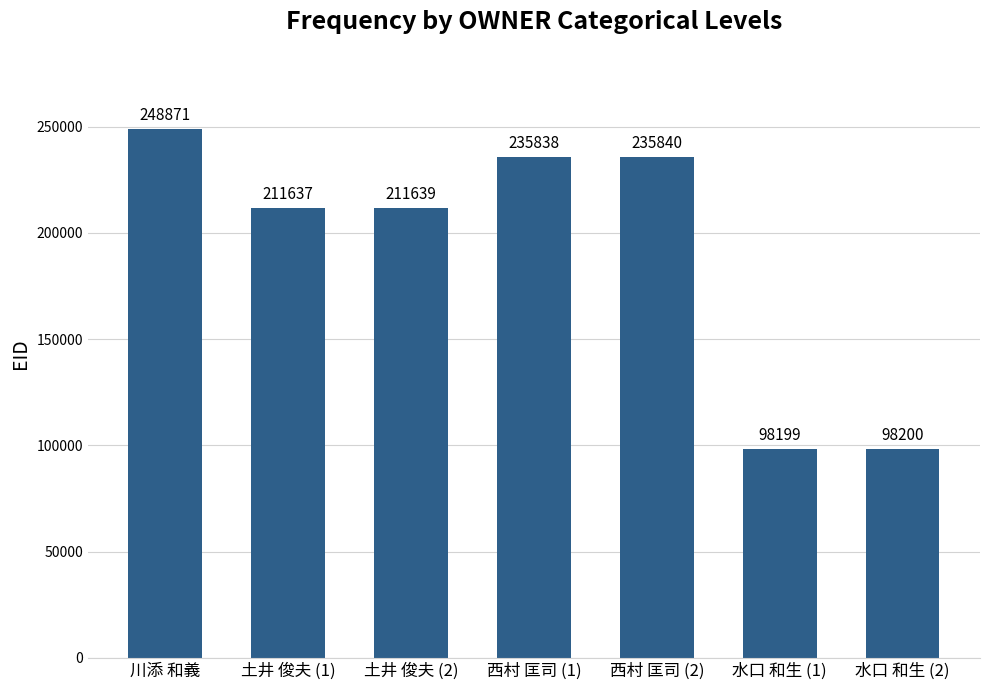

What is the change in value from 土井 俊夫 (1) to 西村 匡司 (2)?

+24203